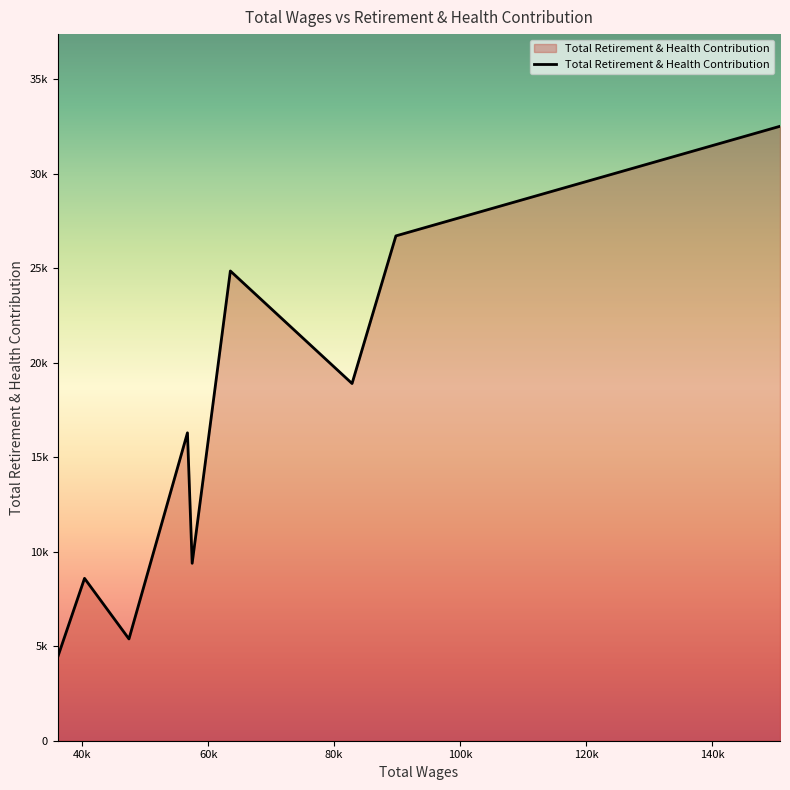

Is this an area chart (filled region under the line)?

Yes